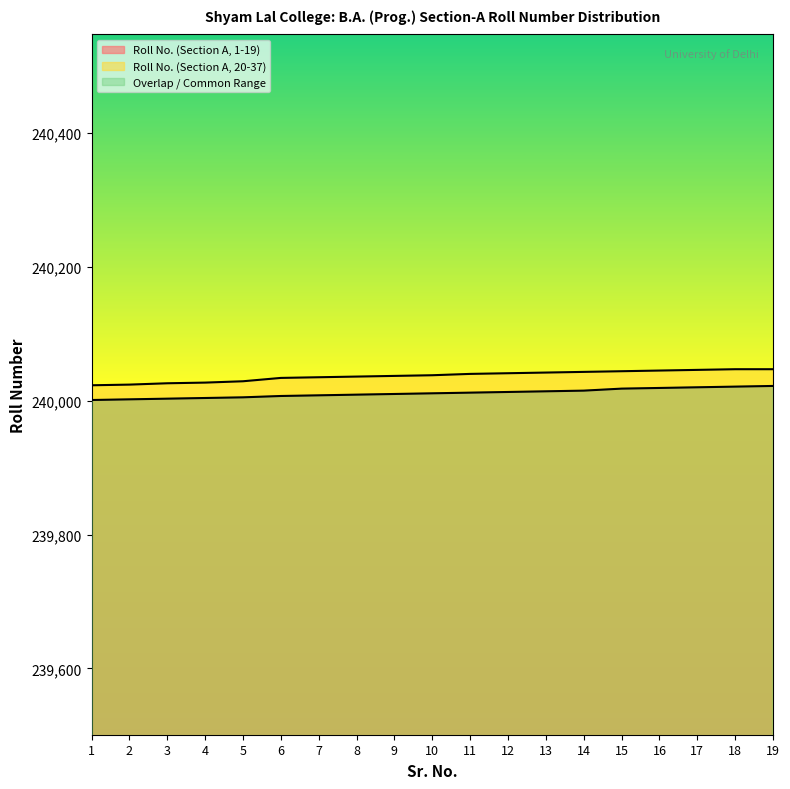

Reading right to left, transcribe all the data shown in this chart.

Roll No. (Section A, 1-19): 19=240022	18=240021	17=240020	16=240019	15=240018	14=240015	13=240014	12=240013	11=240012	10=240011	9=240010	8=240009	7=240008	6=240007	5=240005	4=240004	3=240003	2=240002	1=240001
Roll No. (Section A, 20-37): 19=240047	18=240047	17=240046	16=240045	15=240044	14=240043	13=240042	12=240041	11=240040	10=240038	9=240037	8=240036	7=240035	6=240034	5=240029	4=240027	3=240026	2=240024	1=240023